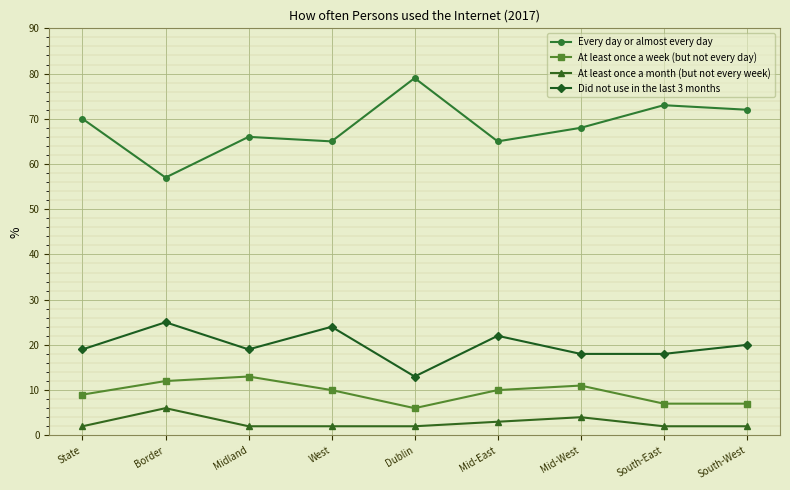

What are all the series names shown in the legend?

Every day or almost every day, At least once a week (but not every day), At least once a month (but not every week), Did not use in the last 3 months